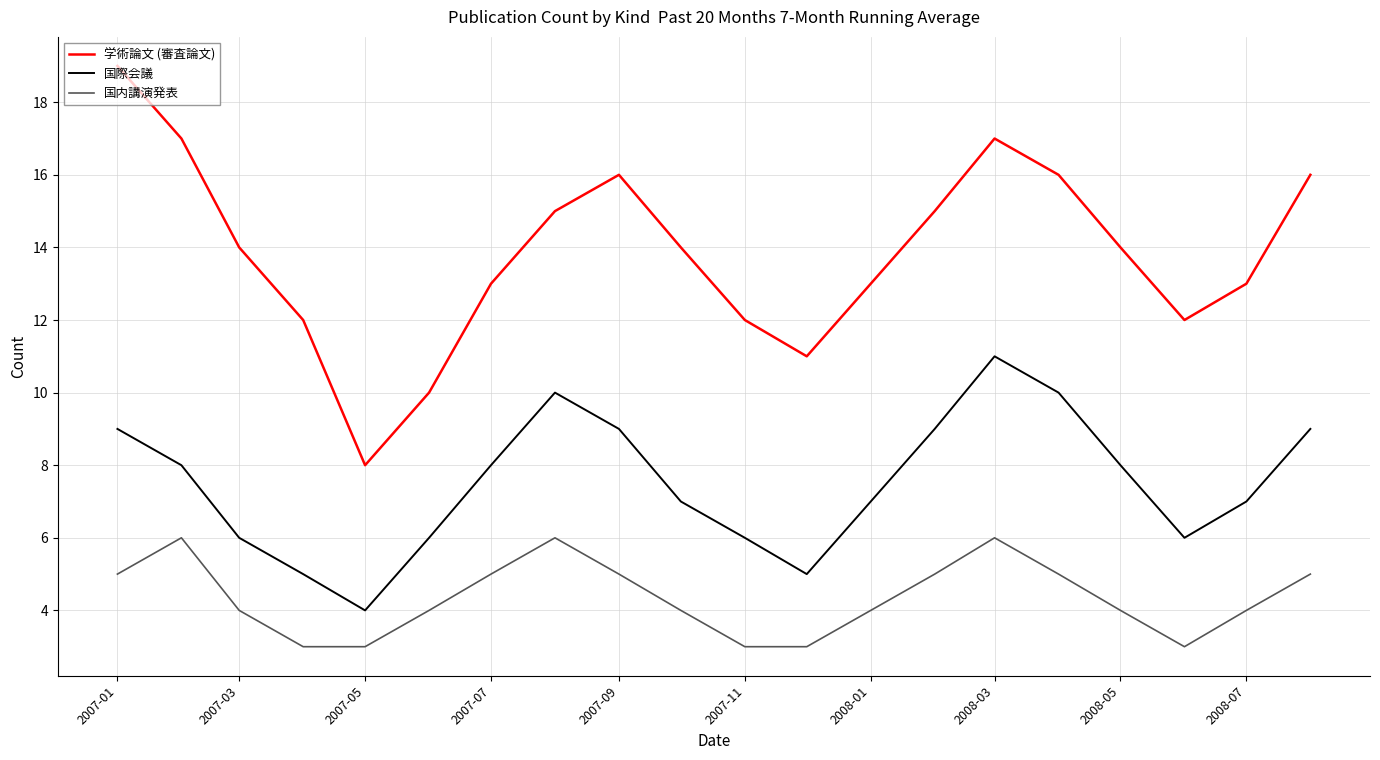

What is the minimum value shown in the chart?

3